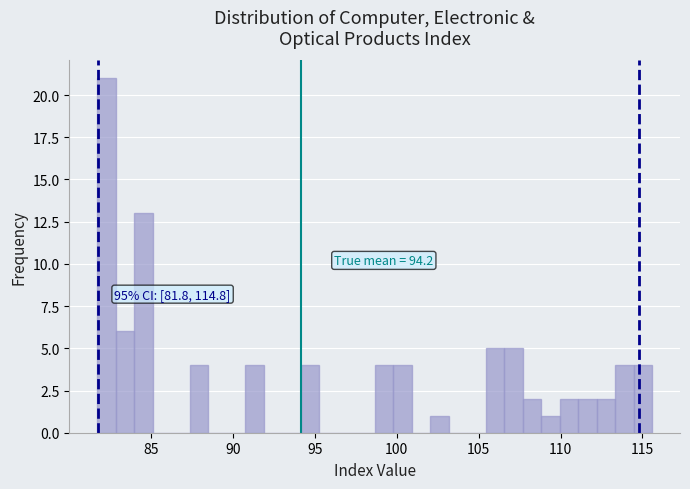

Read against the x-axis, roughly where is the centre of the tallest bar?

82.5